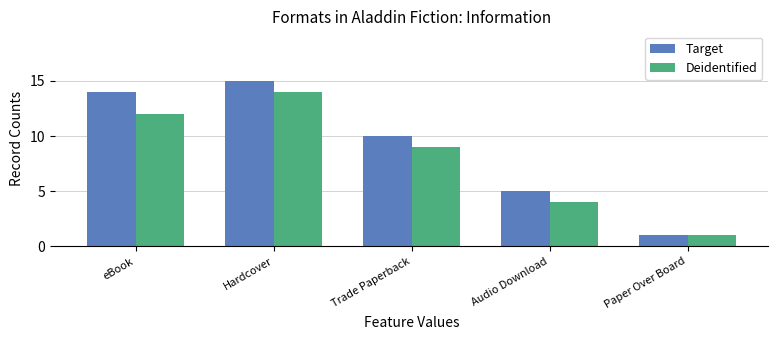

What position from the left is eBook?

1